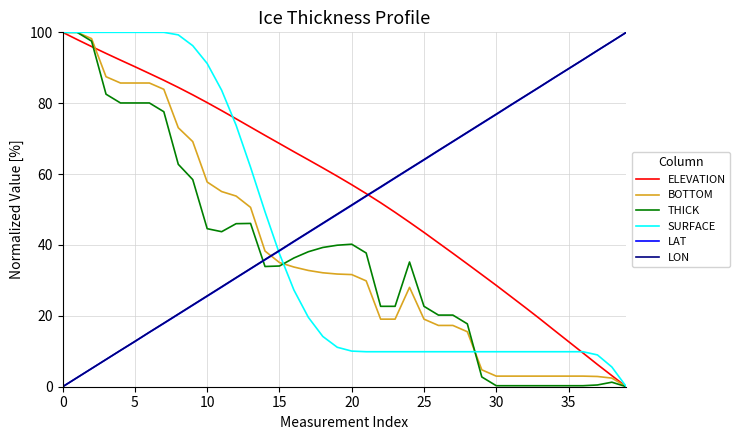

Which series ends up on top after the final intersection of THICK and LON?

LON